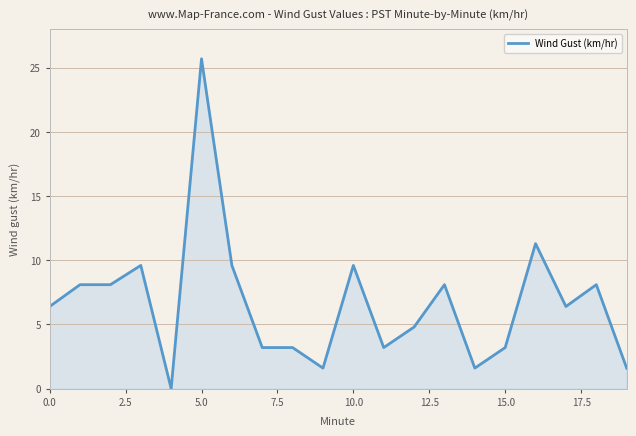

What is the maximum value shown in the chart?

25.7